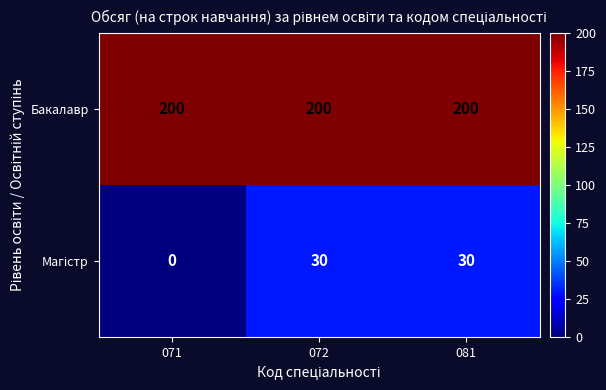

What is the highest value of the Бакалавр series?

200